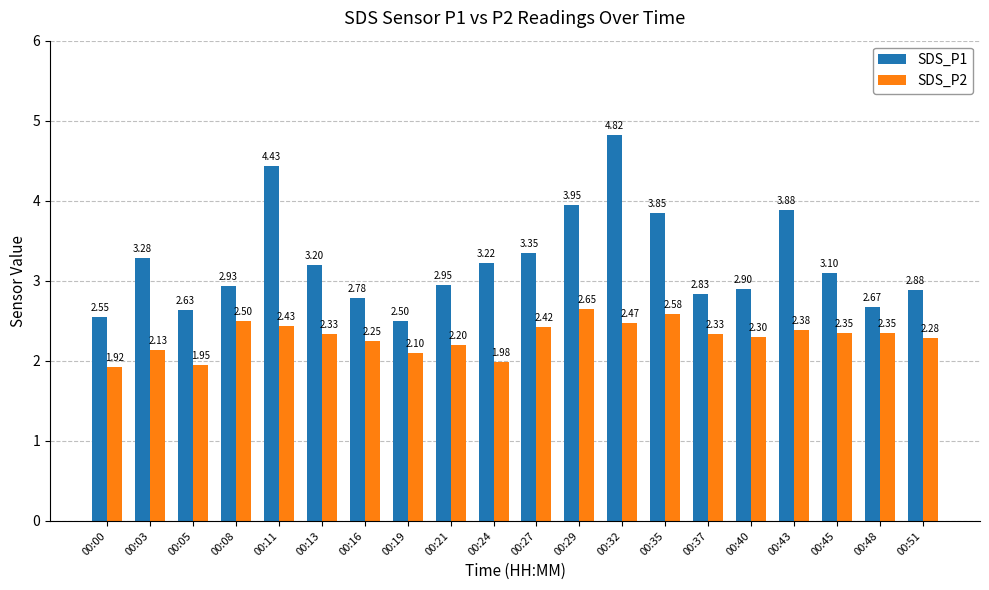

How many values in the SDS_P2 series exceed 2?

17